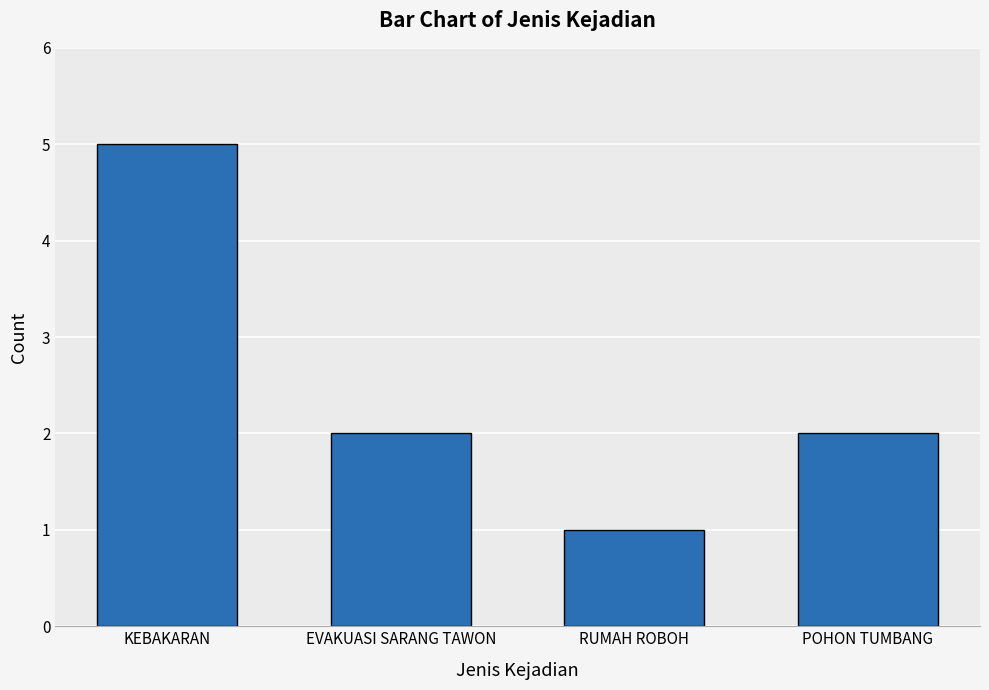

What is the minimum value shown in the chart?

1